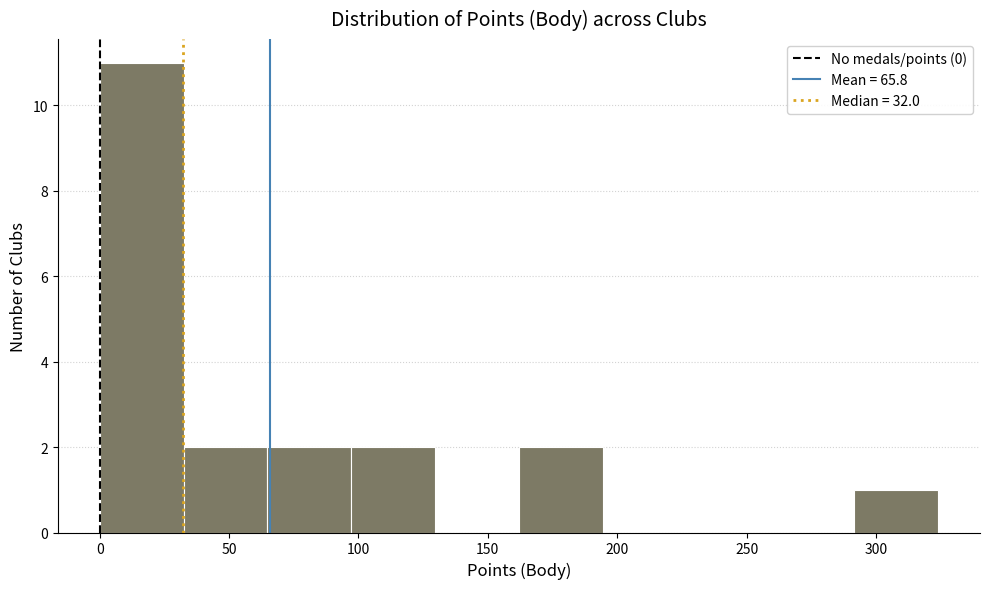

What is the height of the bar covering 0 to 30 on the x-axis? Neither the bar edges nor the heights are printed on the chart, so give them approximately, as read against the axes.

11